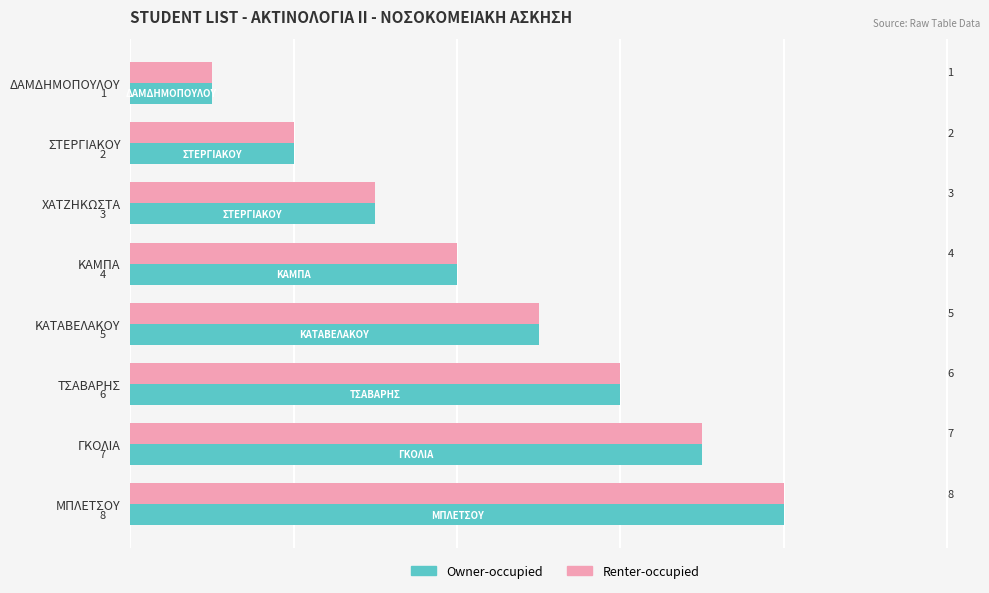

At which category is the sum across all series the highest?

ΜΠΛΕΤΣΟΥ